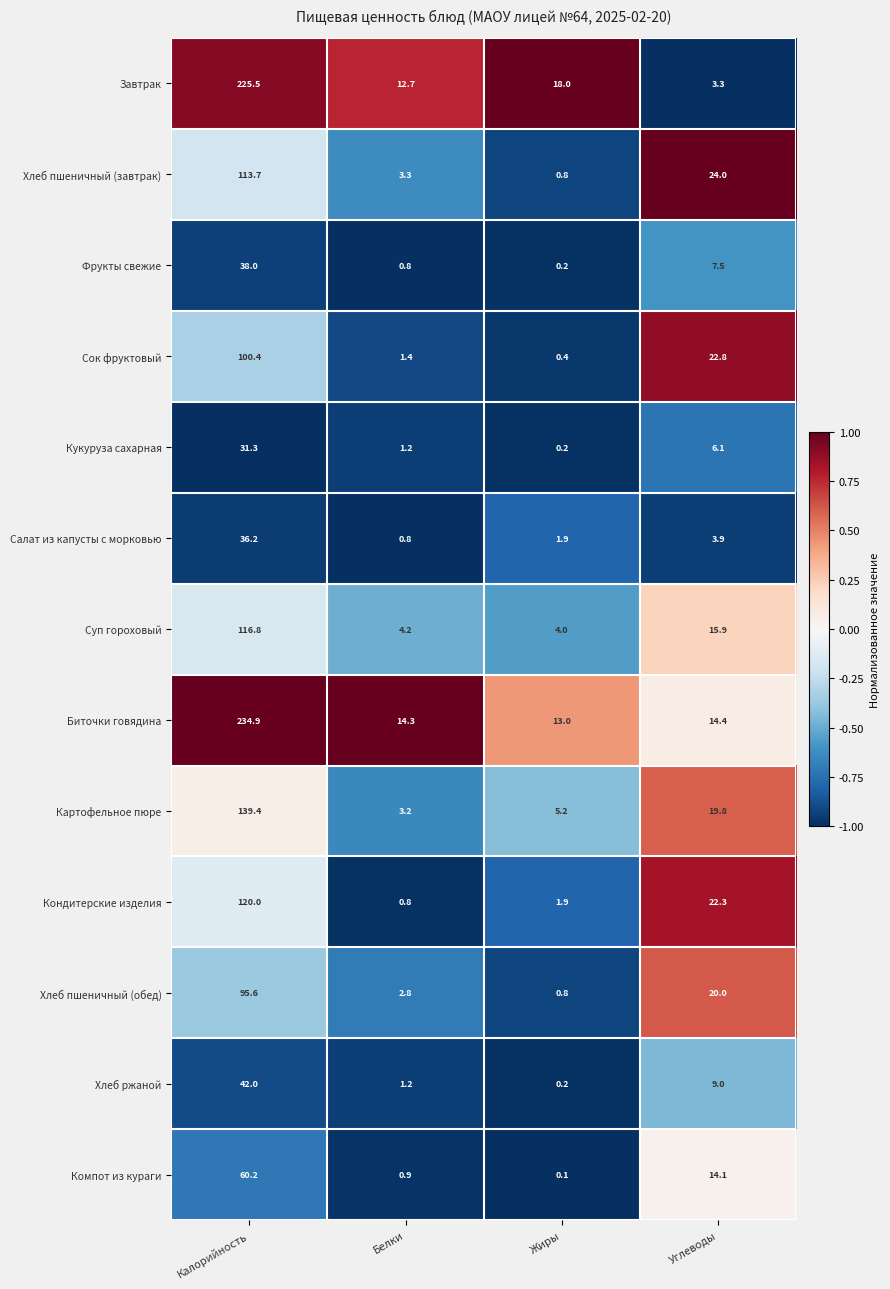

Rank the series by their maximum value, from highest to lowest.

Биточки говядина, Завтрак, Картофельное пюре, Кондитерские изделия, Суп гороховый, Хлеб пшеничный (завтрак), Сок фруктовый, Хлеб пшеничный (обед), Компот из кураги, Хлеб ржаной, Фрукты свежие, Салат из капусты с морковью, Кукуруза сахарная